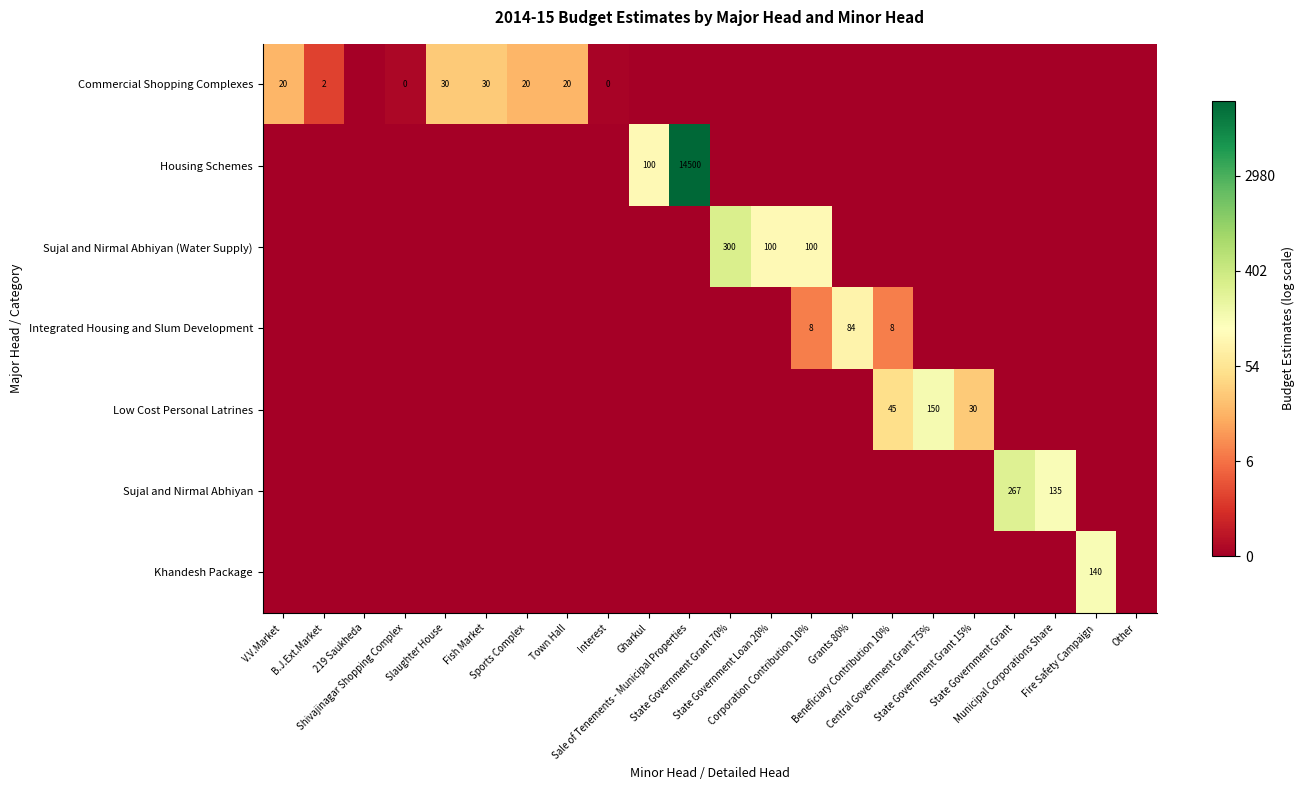

Which series changed the most between V.V.Market and Municipal Corporations Share?

Sujal and Nirmal Abhiyan